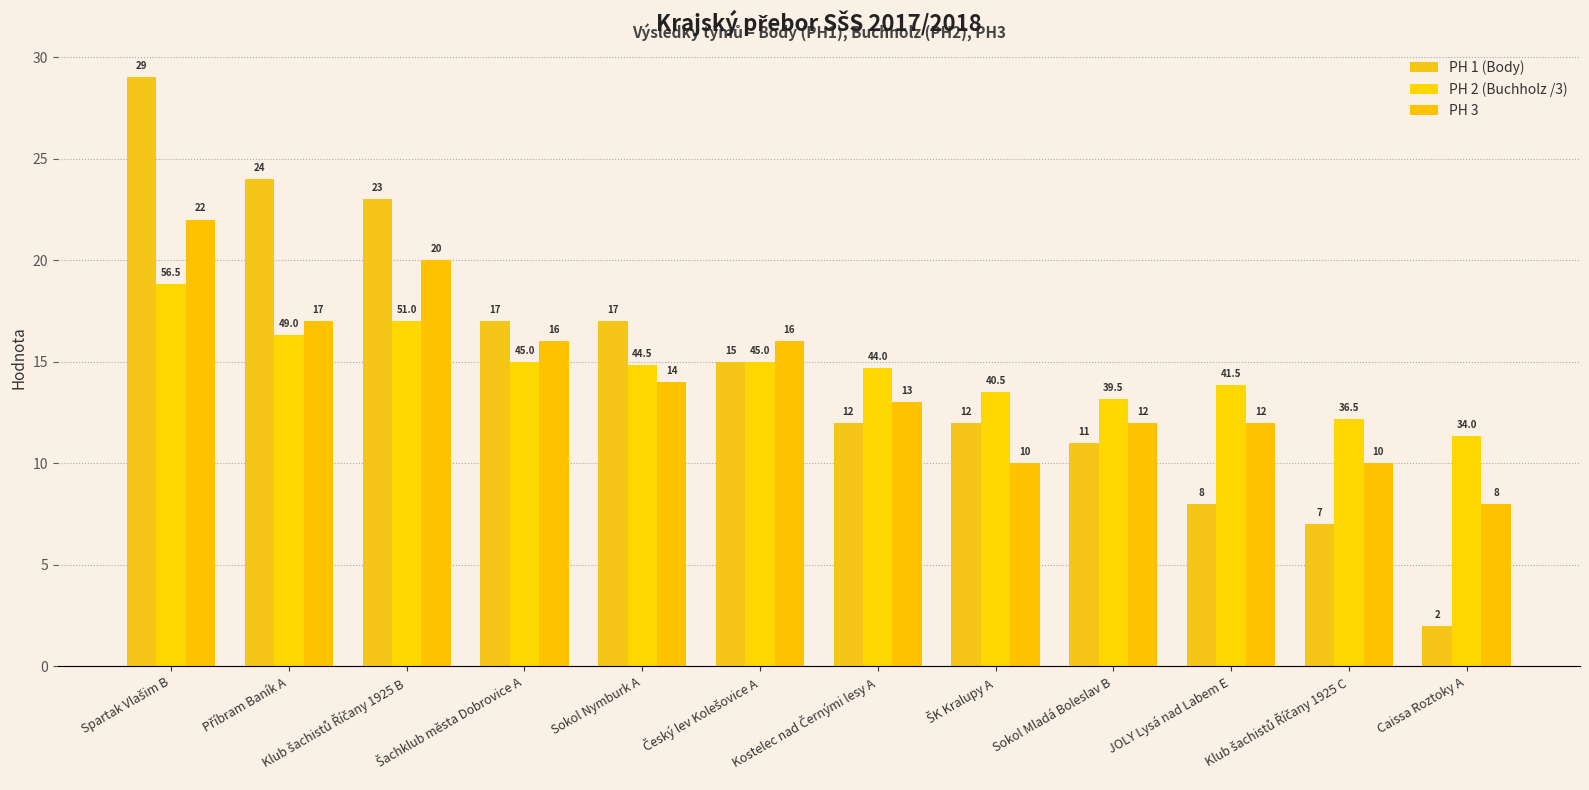

Reading right to left, list all the values displayed in this chart.

PH 1 (Body): 2.0	7.0	8.0	11.0	12.0	12.0	15.0	17.0	17.0	23.0	24.0	29.0
PH 2 (Buchholz /3): 11.3	12.2	13.8	13.2	13.5	14.7	15.0	14.8	15.0	17.0	16.3	18.8
PH 3: 8.0	10.0	12.0	12.0	10.0	13.0	16.0	14.0	16.0	20.0	17.0	22.0